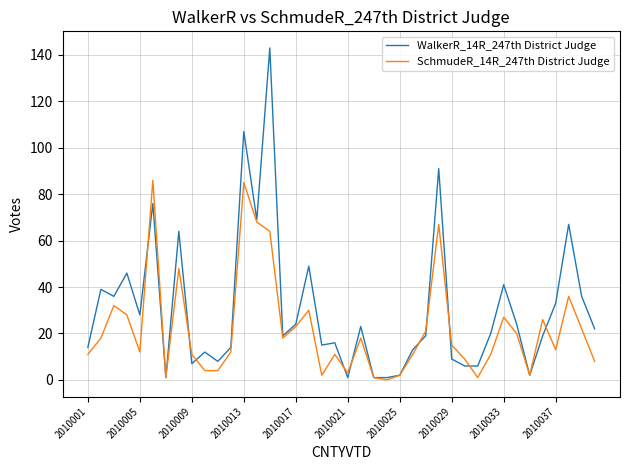

Which series has the largest range (max minus min)?

WalkerR_14R_247th District Judge